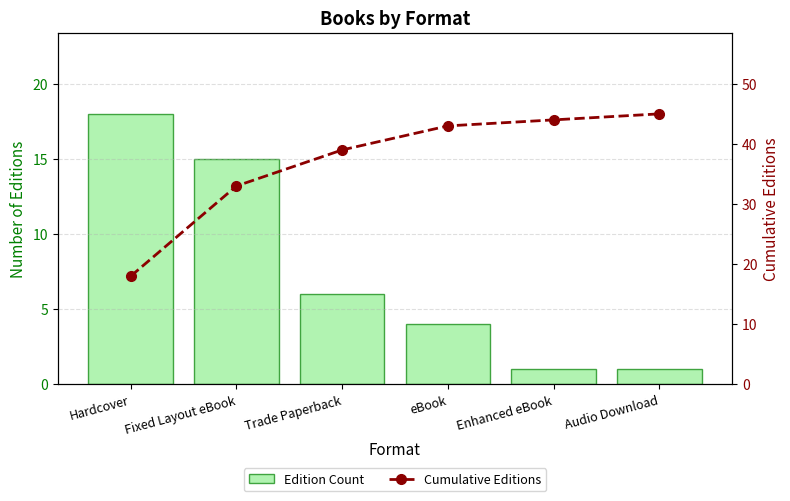

Which series has the largest range (max minus min)?

Cumulative Editions